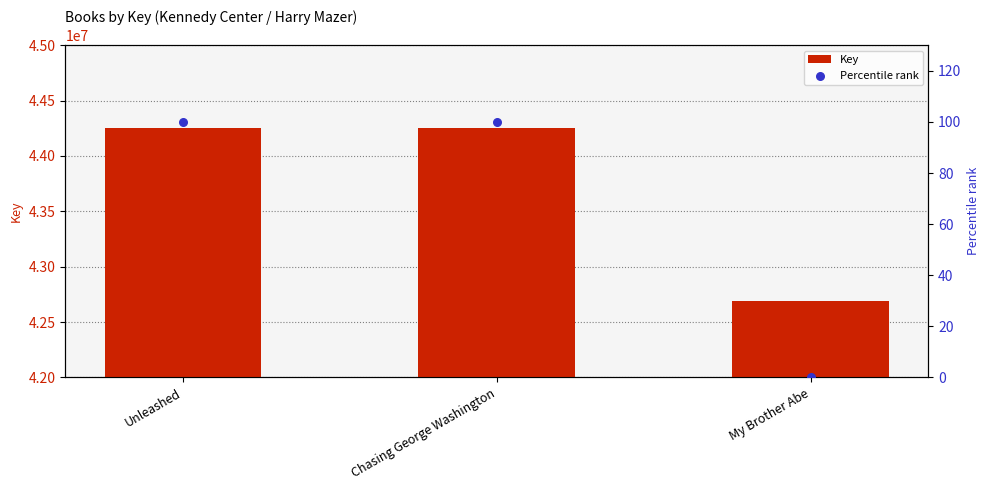

Which series reaches the maximum Y coordinate?

Key